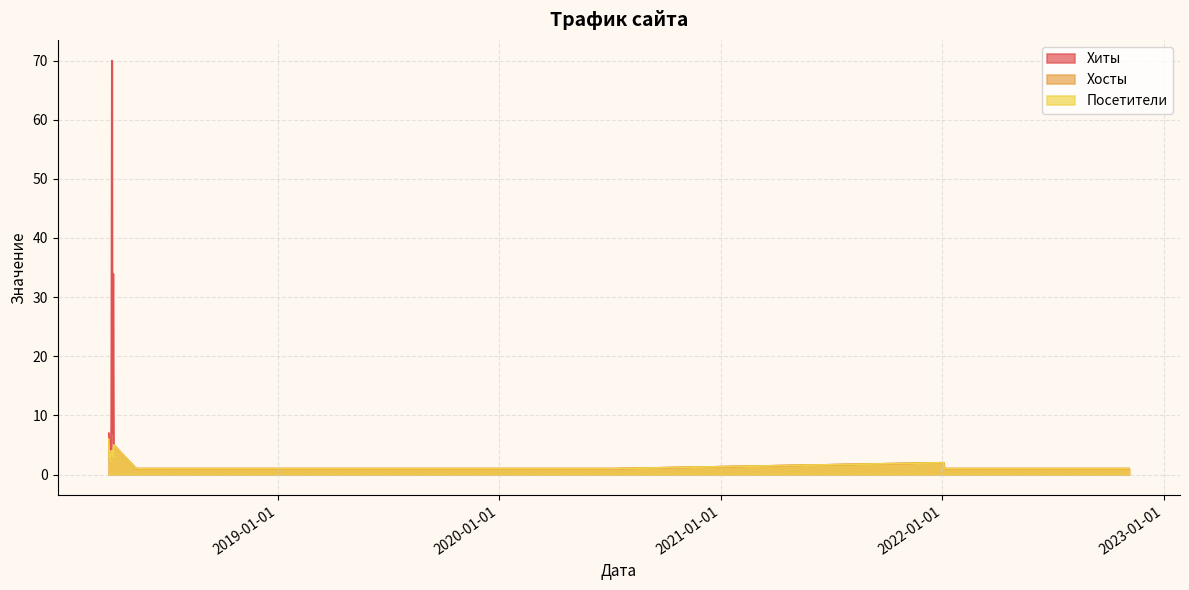

What position from the left is 2018-03-28?

1